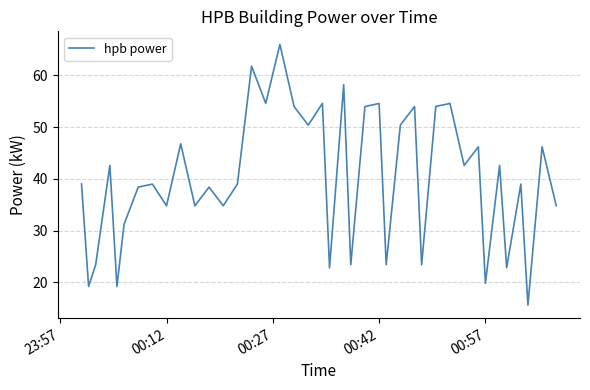

What is the greatest value displayed?

66.0